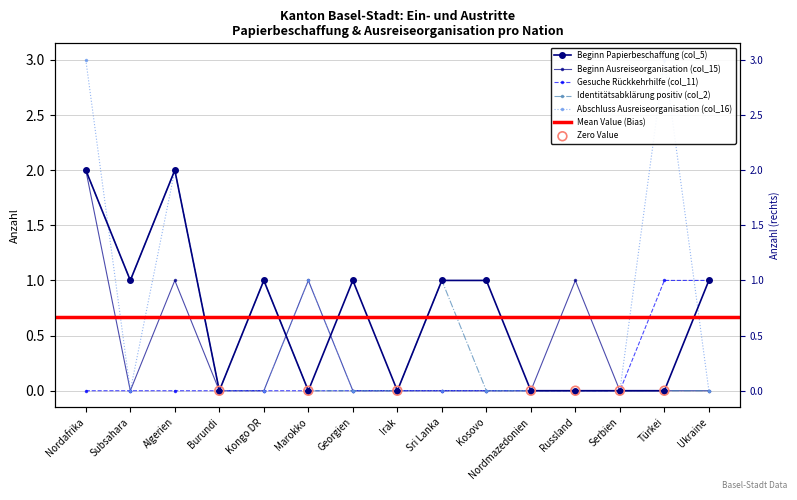

Which series has the largest total across all categories?

Beginn Papierbeschaffung (col_5)